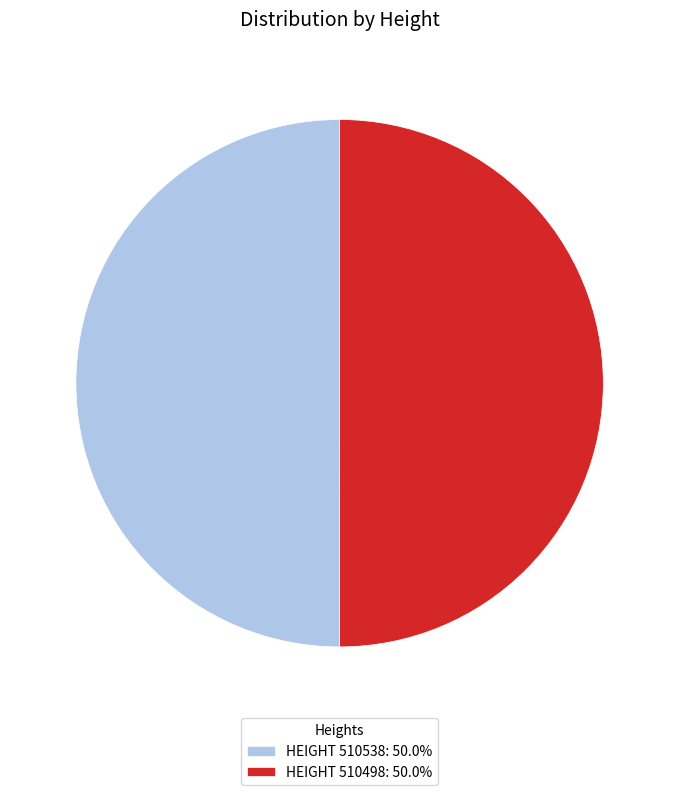

What is the ratio of the value at HEIGHT 510538: 50.0% to the value at HEIGHT 510498: 50.0%?

1.0